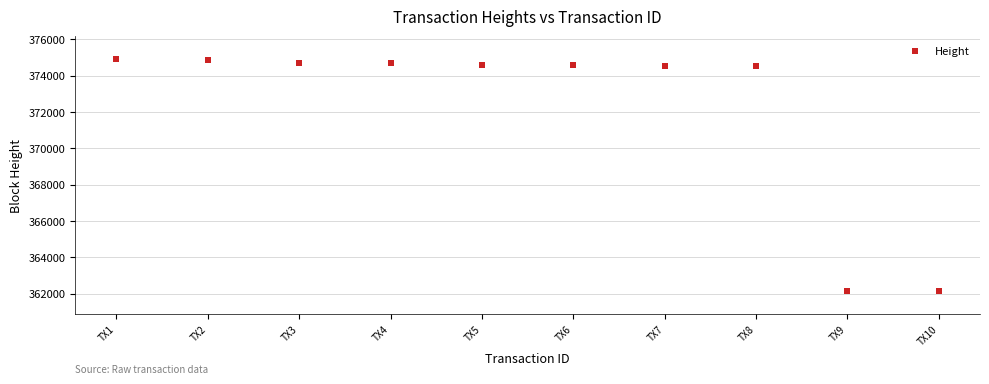

What is the range of Y values (max minus min)?

12742